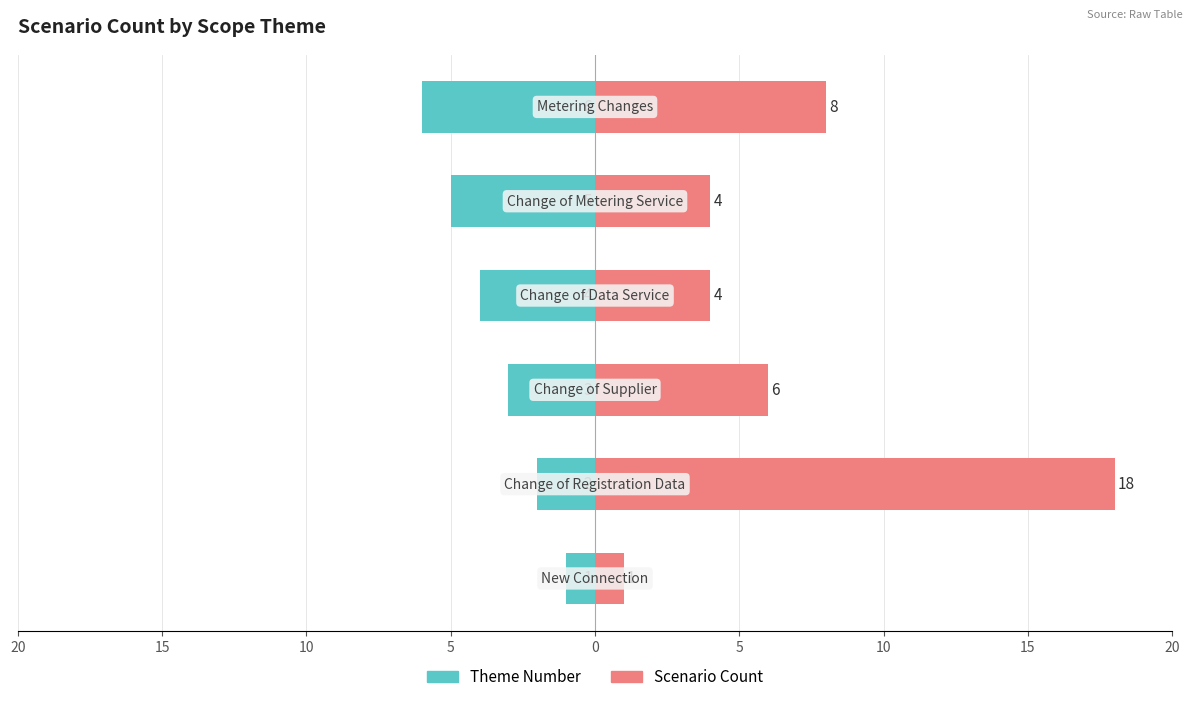

Which has a higher value, 5 or 20?

20